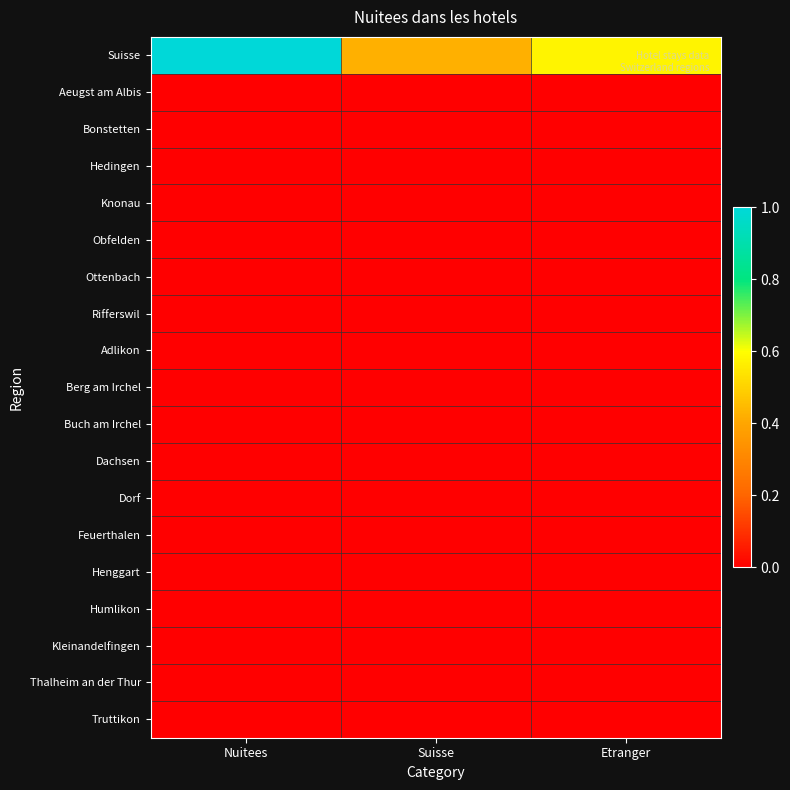

Reading left to right, list all the values displayed in this chart.

Suisse: Nuitees=1.0	Suisse=0.4	Etranger=0.6
Aeugst am Albis: Nuitees=0.0	Suisse=0.0	Etranger=0.0
Bonstetten: Nuitees=0.0	Suisse=0.0	Etranger=0.0
Hedingen: Nuitees=0.0	Suisse=0.0	Etranger=0.0
Knonau: Nuitees=0.0	Suisse=0.0	Etranger=0.0
Obfelden: Nuitees=0.0	Suisse=0.0	Etranger=0.0
Ottenbach: Nuitees=0.0	Suisse=0.0	Etranger=0.0
Rifferswil: Nuitees=0.0	Suisse=0.0	Etranger=0.0
Adlikon: Nuitees=0.0	Suisse=0.0	Etranger=0.0
Berg am Irchel: Nuitees=0.0	Suisse=0.0	Etranger=0.0
Buch am Irchel: Nuitees=0.0	Suisse=0.0	Etranger=0.0
Dachsen: Nuitees=0.0	Suisse=0.0	Etranger=0.0
Dorf: Nuitees=0.0	Suisse=0.0	Etranger=0.0
Feuerthalen: Nuitees=0.0	Suisse=0.0	Etranger=0.0
Henggart: Nuitees=0.0	Suisse=0.0	Etranger=0.0
Humlikon: Nuitees=0.0	Suisse=0.0	Etranger=0.0
Kleinandelfingen: Nuitees=0.0	Suisse=0.0	Etranger=0.0
Thalheim an der Thur: Nuitees=0.0	Suisse=0.0	Etranger=0.0
Truttikon: Nuitees=0.0	Suisse=0.0	Etranger=0.0